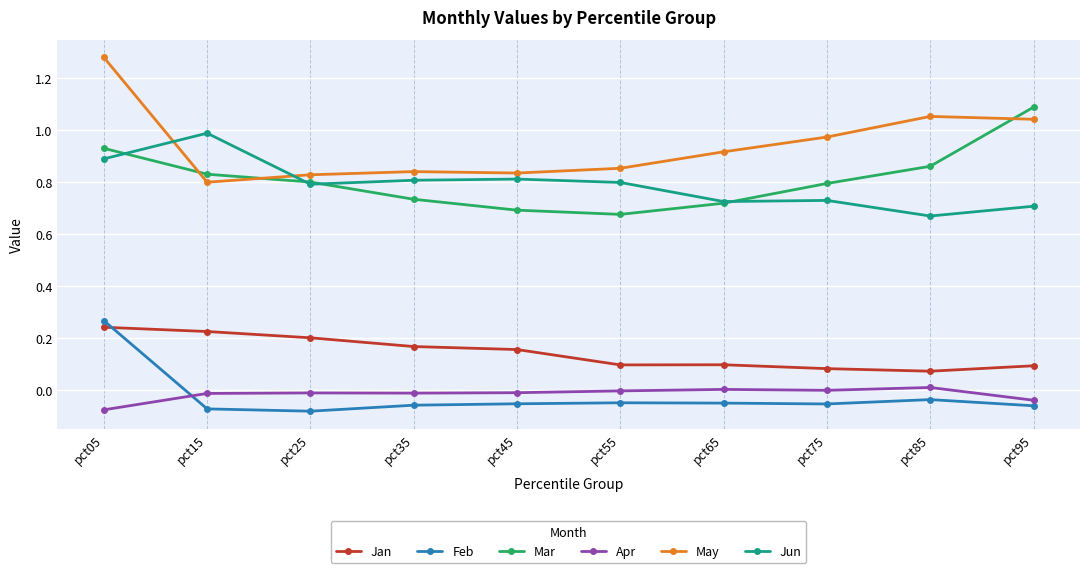

In May, how many points are lower than both neighbors (excluding endpoints)?

2